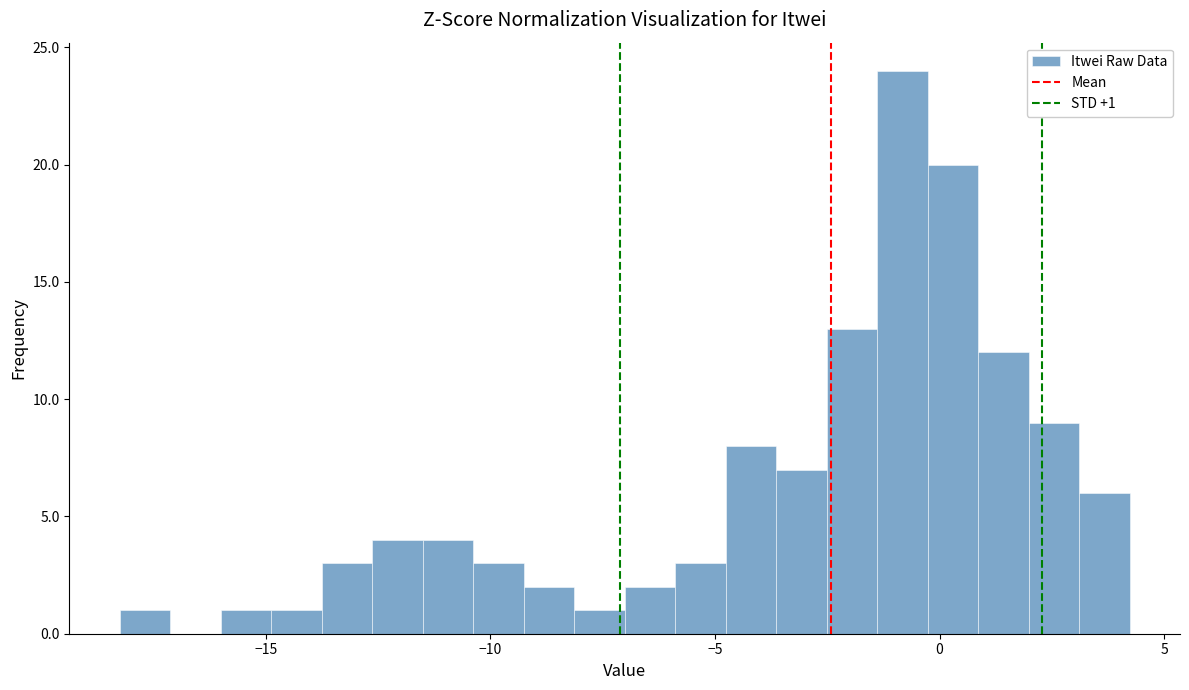

Read against the x-axis, roughly where is the centre of the tallest bar?

-1.0